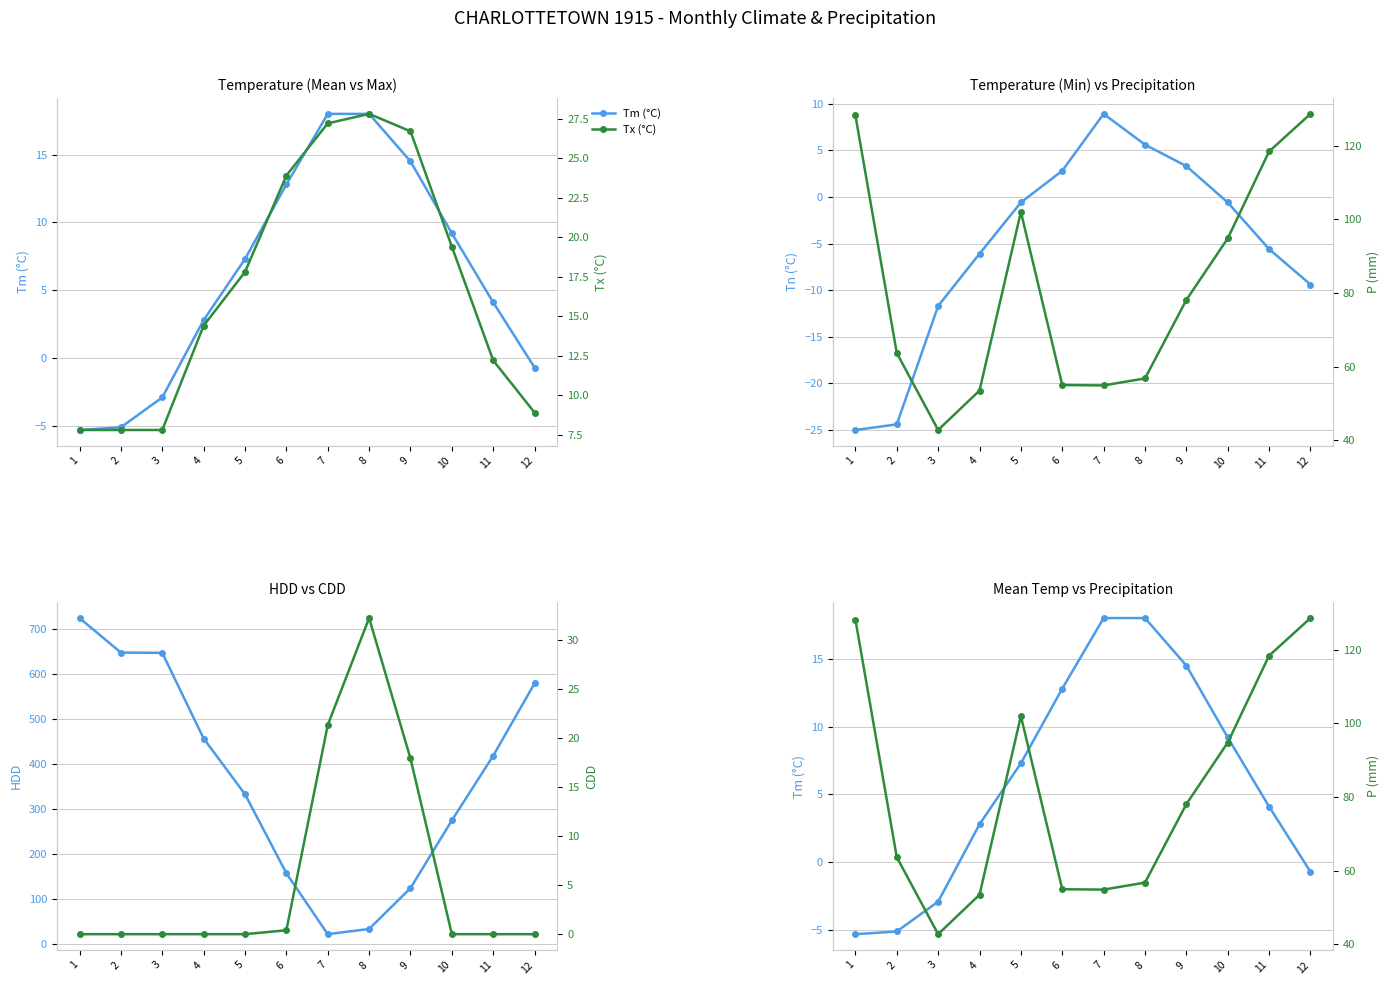

How many data points does each series have?

12